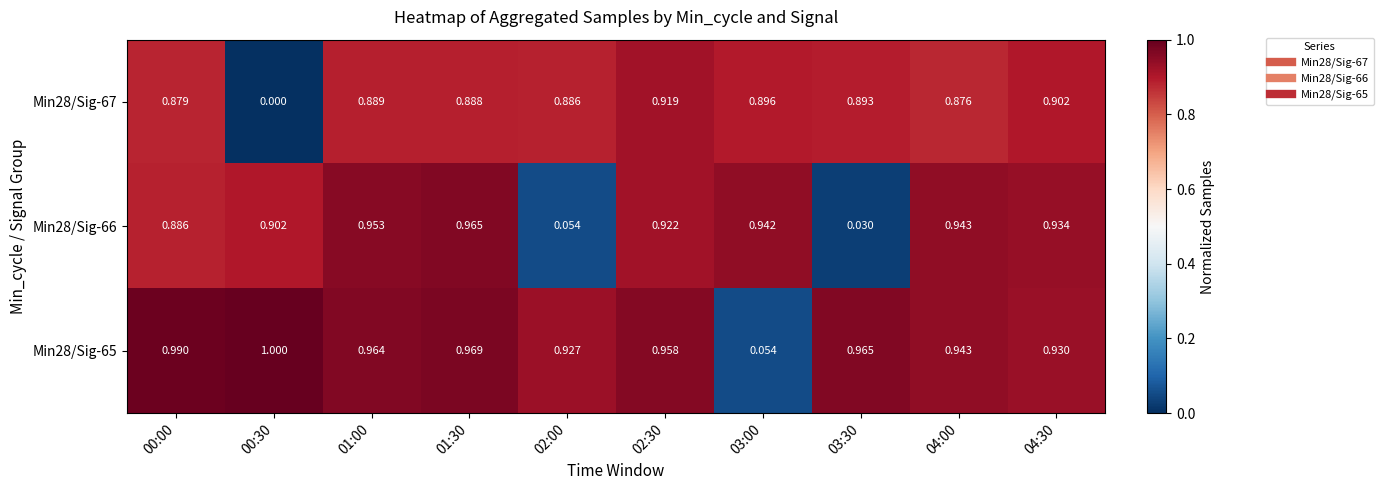

Count the number of categories in the chart.

10